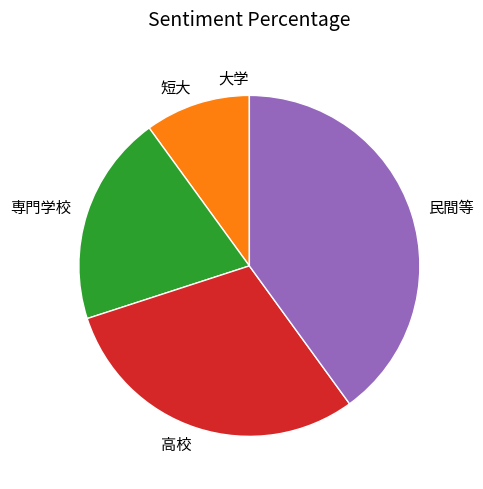

Is it true that 短大 is 10% of the pie?

True